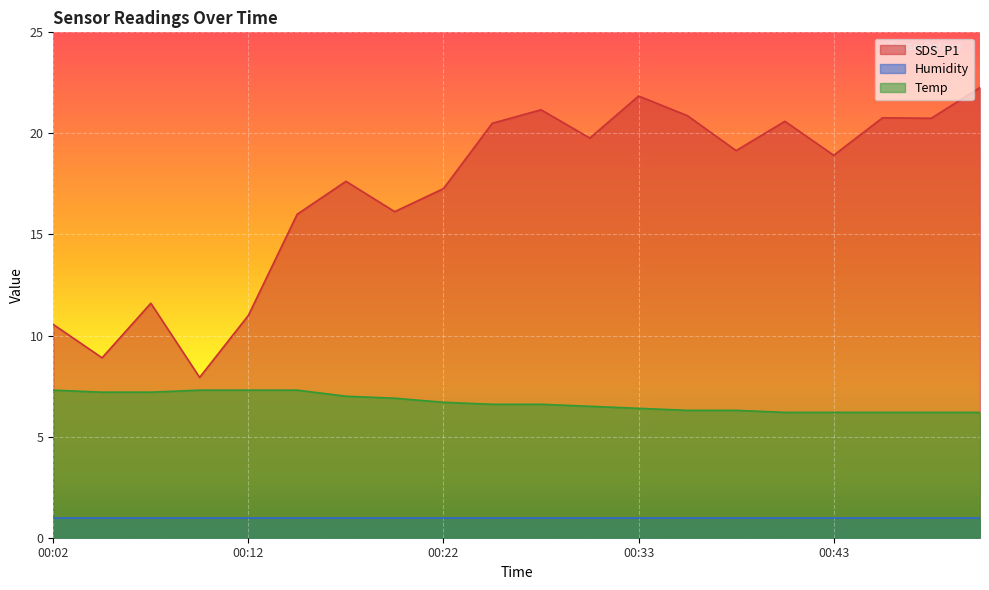

Which has a higher value, 00:15 or 00:40?

00:40